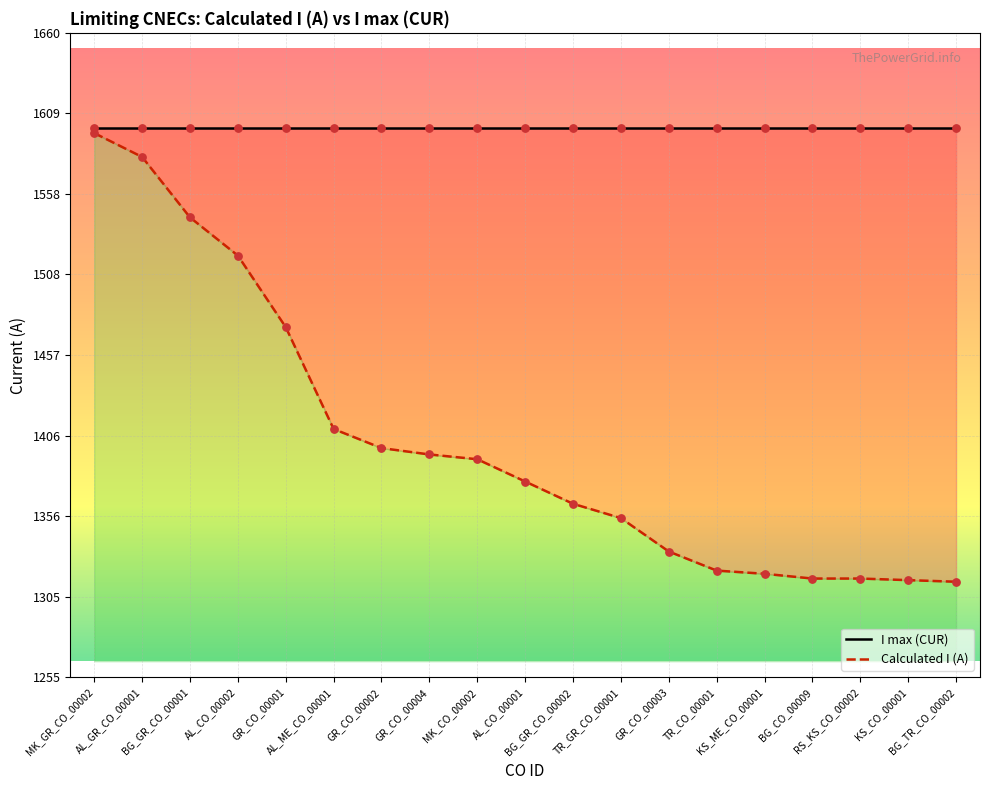

Is the value of I max (CUR) at AL_GR_CO_00001 greater than the value of Calculated I (A) at GR_CO_00002?

Yes